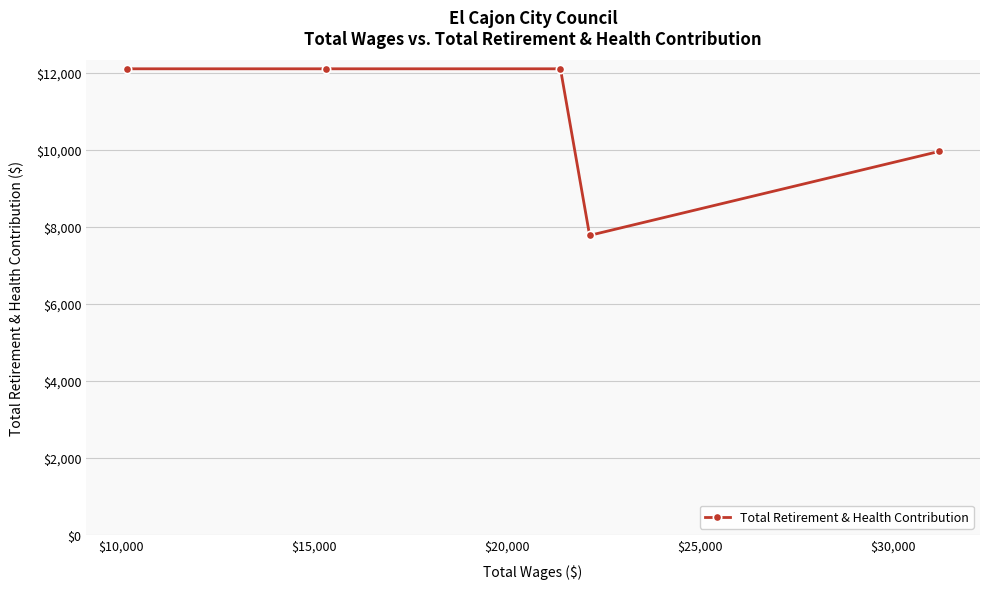

What is the value of the 2nd point from the left?

12099